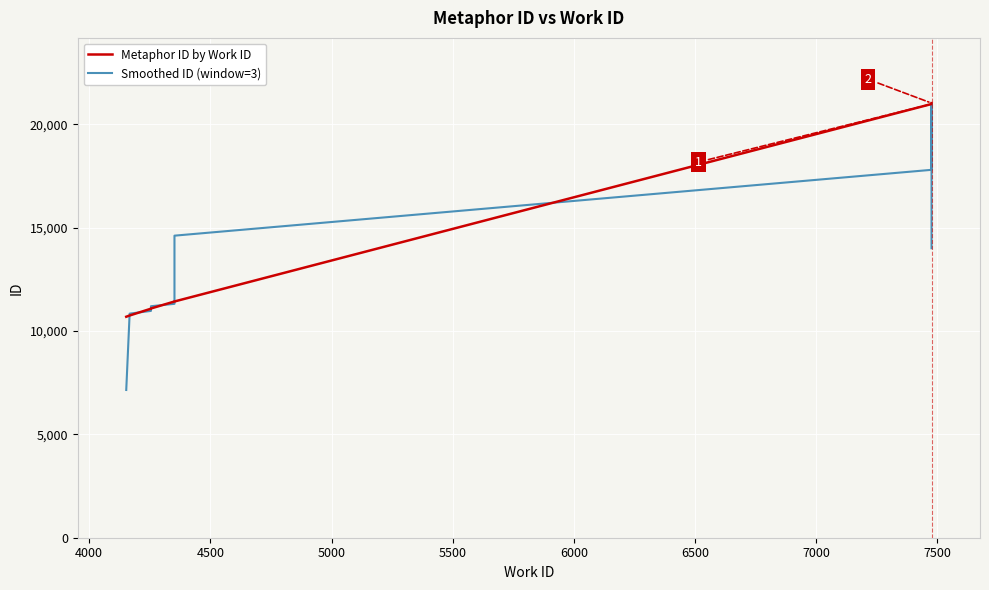

Which series ends up on top after the final intersection of Metaphor ID by Work ID and Smoothed ID (window=3)?

Metaphor ID by Work ID